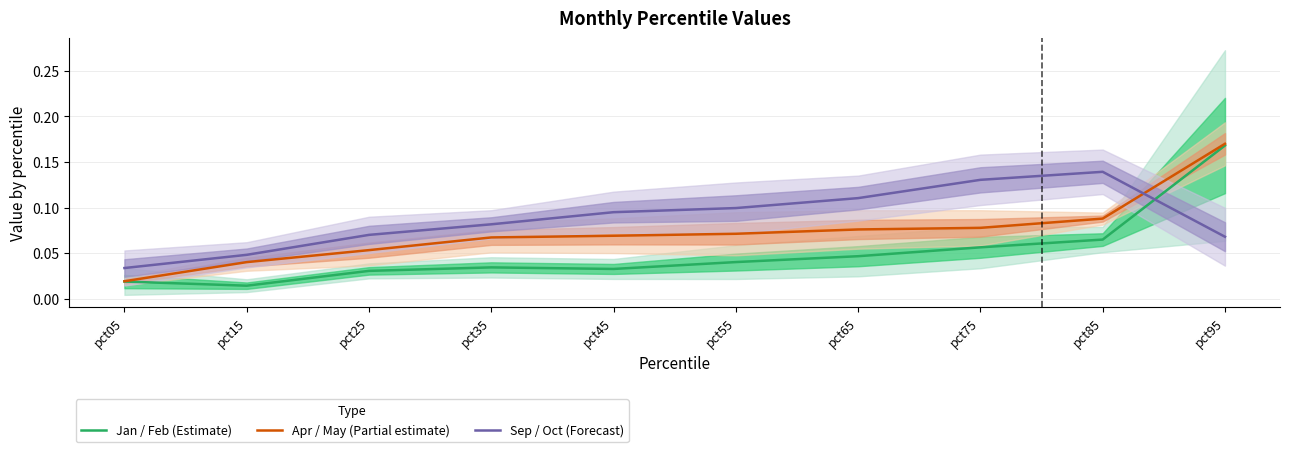

Count the Sep / Oct (Forecast) values in the range 0 to 1.

10